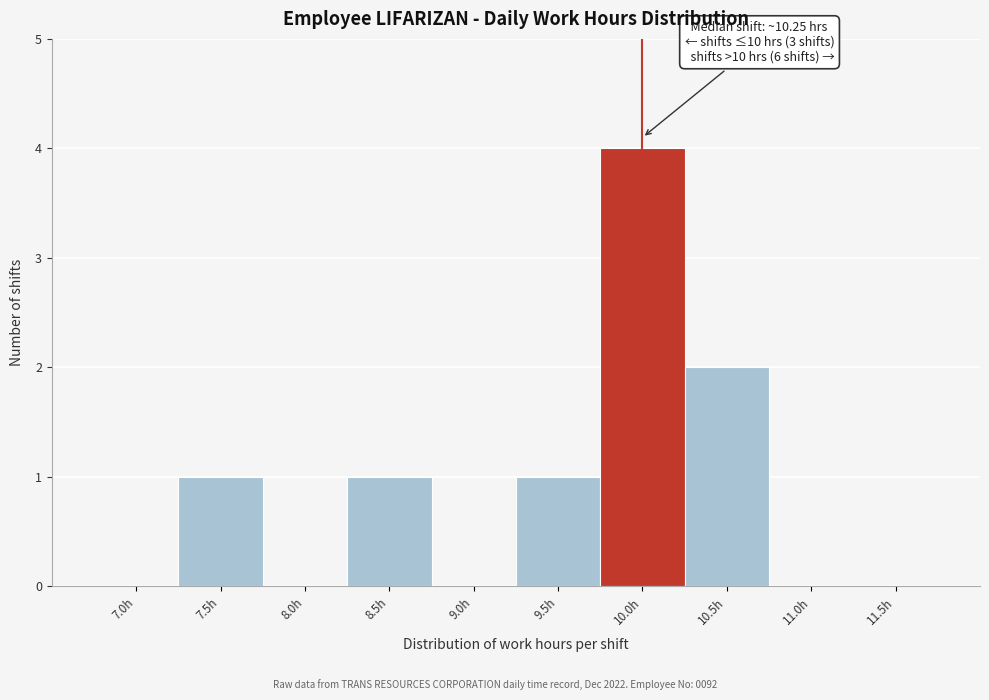

Reading right to left, what are all the values shown in this chart?

11.5h=0	11.0h=0	10.5h=2	10.0h=4	9.5h=1	9.0h=0	8.5h=1	8.0h=0	7.5h=1	7.0h=0